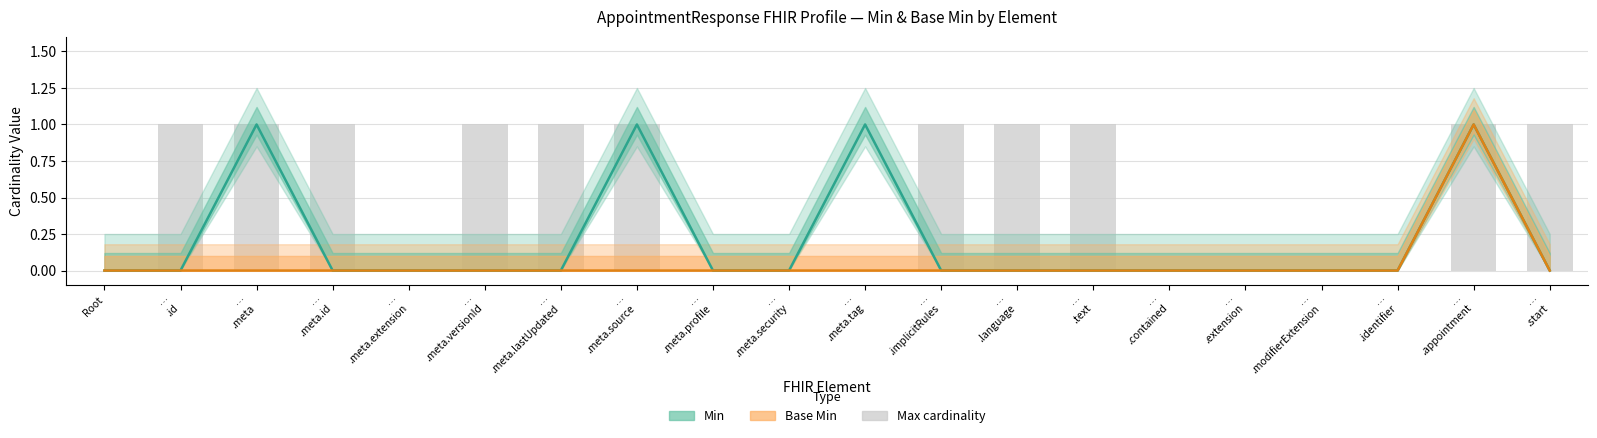

Rank the categories by Min value from lowest to highest.

Root, …
.id, …
.meta.id, …
.meta.extension, …
.meta.versionId, …
.meta.lastUpdated, …
.meta.profile, …
.meta.security, …
.implicitRules, …
.language, …
.text, …
.contained, …
.extension, …
.modifierExtension, …
.identifier, …
.start, …
.meta, …
.meta.source, …
.meta.tag, …
.appointment